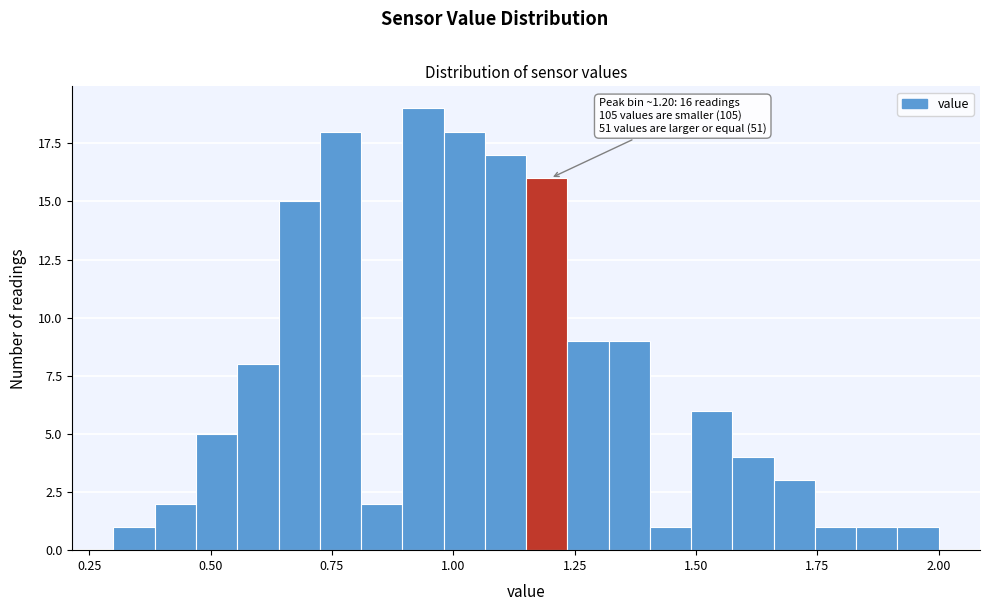

Around what value on the x-axis is the tallest bar? Give the approximate position of its centre, as read against the axis.

0.95